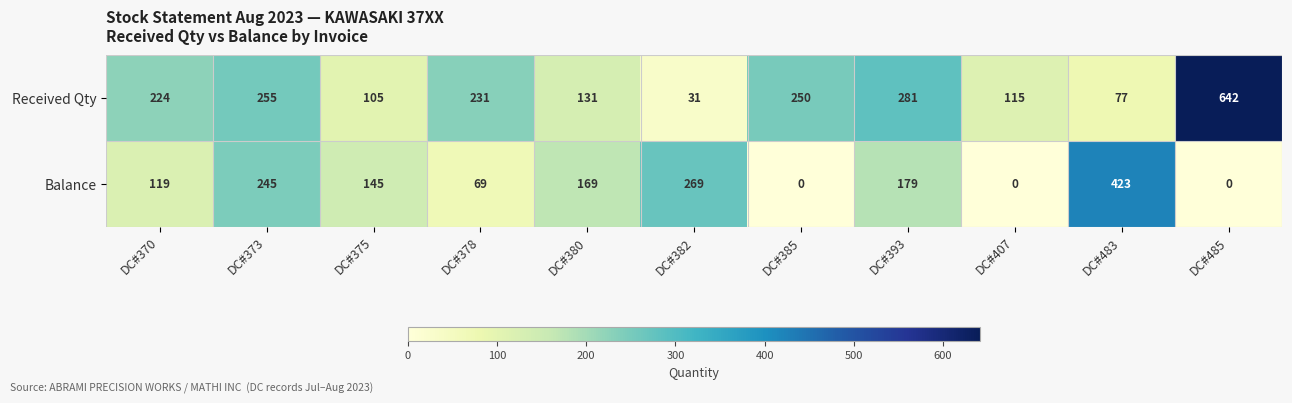

How many distinct data groups are displayed?

2